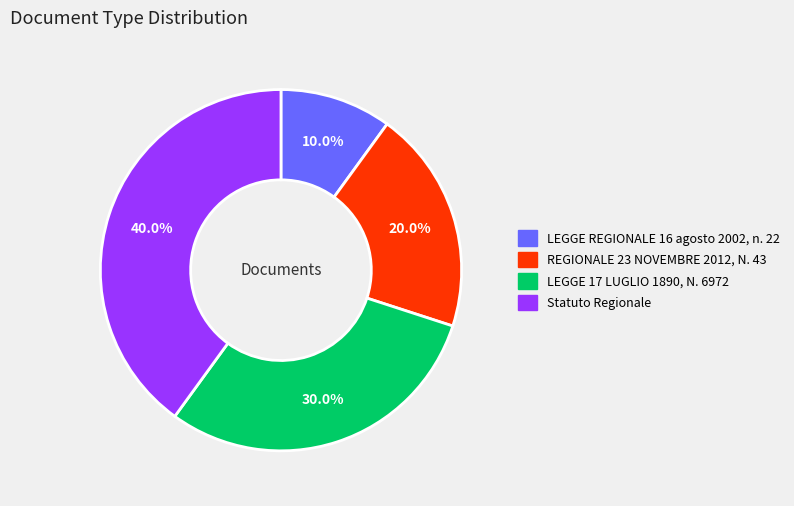

Is it true that LEGGE 17 LUGLIO 1890, N. 6972 is 19% of the pie?

False